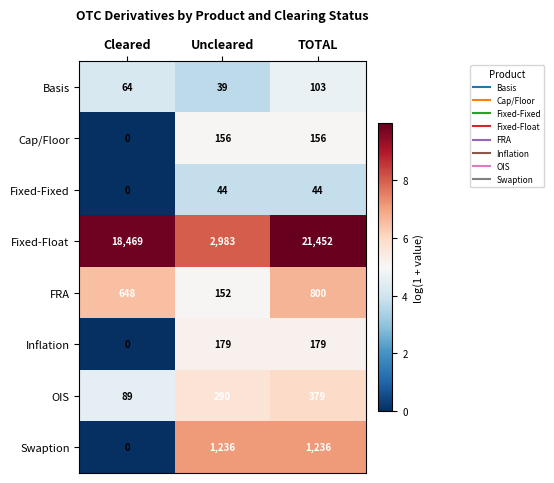

What is the difference between the maximum and minimum values in the Inflation series?

179